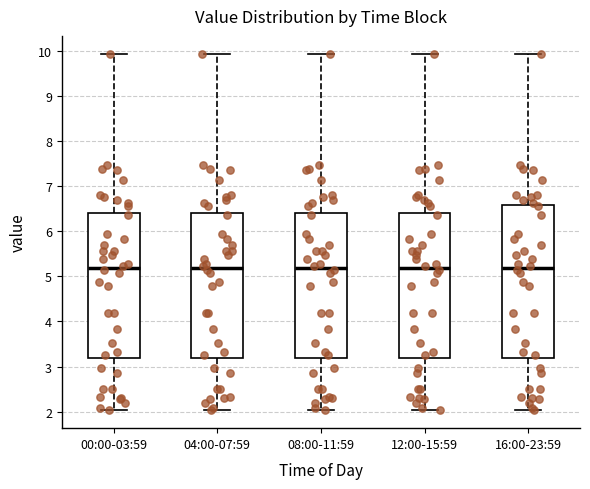

Reading left to right, transcribe this box plot: for each box, give where its median line is, the range the box spans, and where its two whiskers end, as read against the y-axis. The values are not printed on the chart, so give them approximately, as read against the axis.

00:00-03:59: median 5.2, box 3.2 to 6.4, whiskers 2.0 to 9.9
04:00-07:59: median 5.2, box 3.2 to 6.4, whiskers 2.0 to 9.9
08:00-11:59: median 5.2, box 3.2 to 6.4, whiskers 2.0 to 9.9
12:00-15:59: median 5.2, box 3.2 to 6.4, whiskers 2.0 to 9.9
16:00-23:59: median 5.2, box 3.2 to 6.6, whiskers 2.0 to 9.9